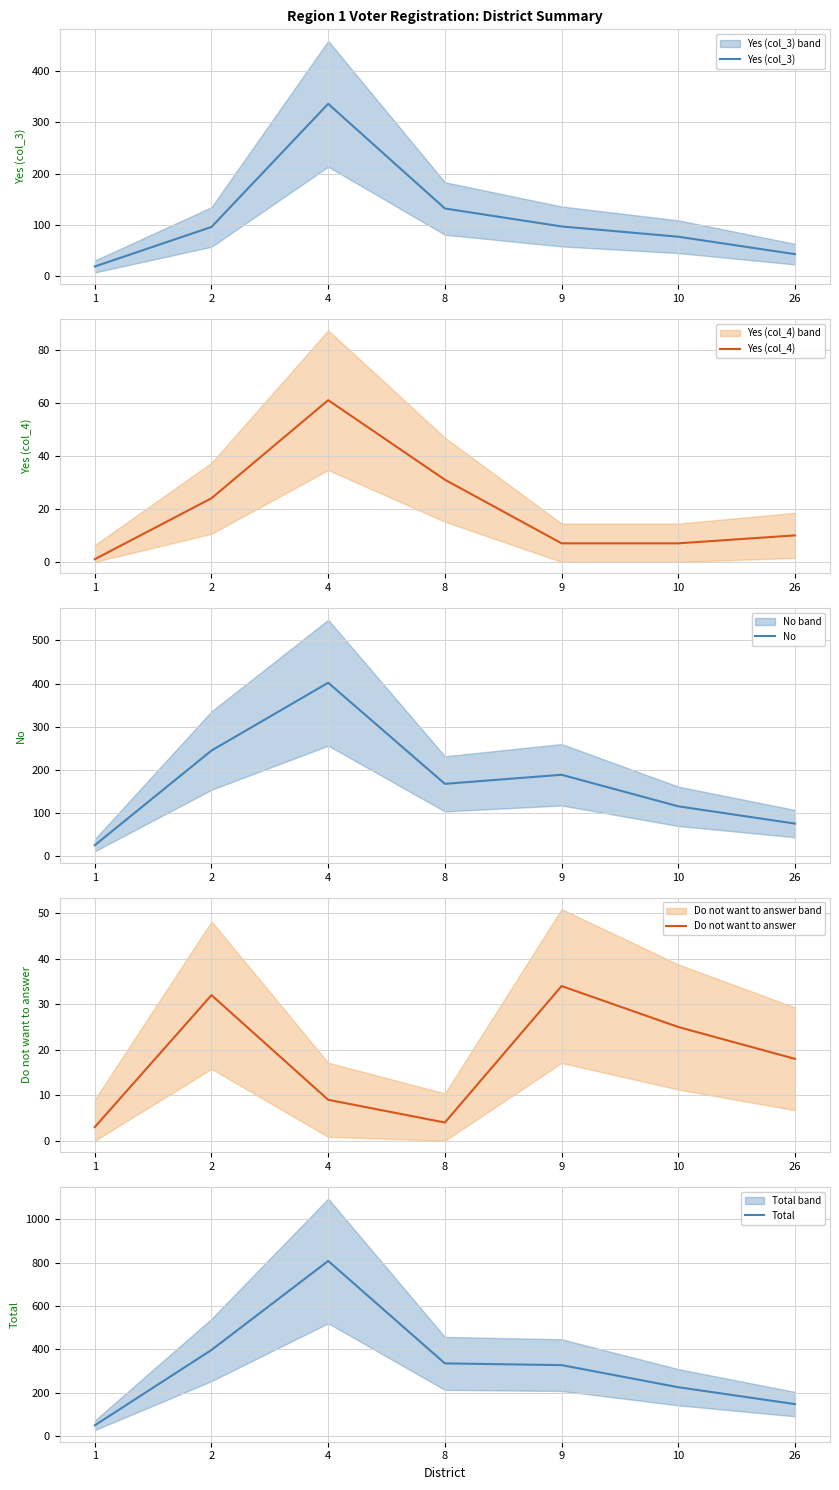

What are all the series names shown in the legend?

Yes (col_3), Yes (col_4), No, Do not want to answer, Total